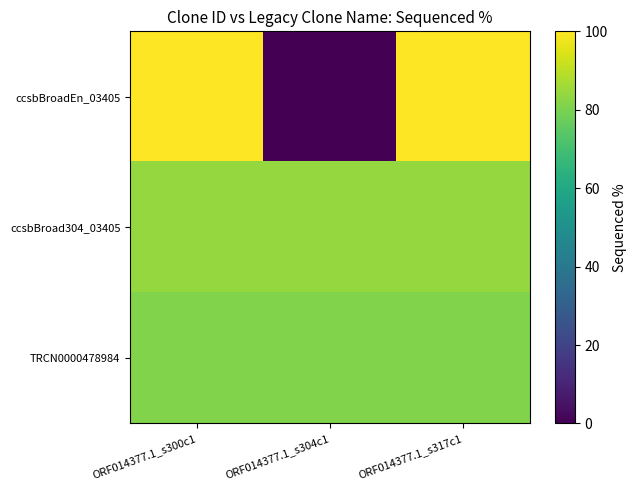

Reading right to left, list all the values displayed in this chart.

ccsbBroadEn_03405: ORF014377.1_s317c1=100.0	ORF014377.1_s304c1=0.0	ORF014377.1_s300c1=100.0
ccsbBroad304_03405: ORF014377.1_s317c1=84.3	ORF014377.1_s304c1=84.3	ORF014377.1_s300c1=84.3
TRCN0000478984: ORF014377.1_s317c1=80.9	ORF014377.1_s304c1=80.9	ORF014377.1_s300c1=80.9